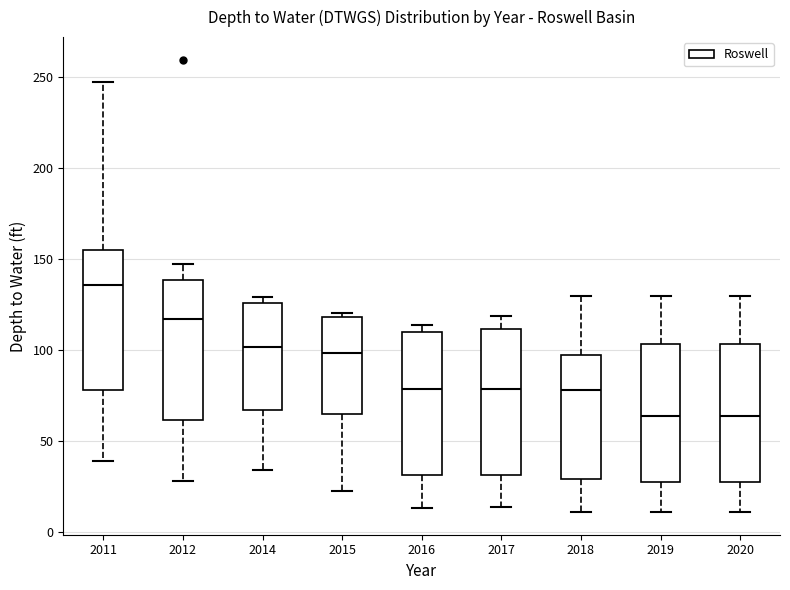

Reading left to right, transcribe this box plot: for each box, give where its median line is, the range the box spans, and where its two whiskers end, as read against the y-axis. The values are not printed on the chart, so give them approximately, as read against the axis.

2011: median 135, box 80 to 155, whiskers 40 to 245
2012: median 115, box 60 to 140, whiskers 30 to 145
2014: median 100, box 65 to 125, whiskers 35 to 130
2015: median 100, box 65 to 120, whiskers 25 to 120 (just above the box's upper edge)
2016: median 80, box 30 to 110, whiskers 15 to 115
2017: median 80, box 30 to 110, whiskers 15 to 120
2018: median 80, box 30 to 95, whiskers 10 to 130
2019: median 65, box 30 to 105, whiskers 10 to 130
2020: median 65, box 30 to 105, whiskers 10 to 130